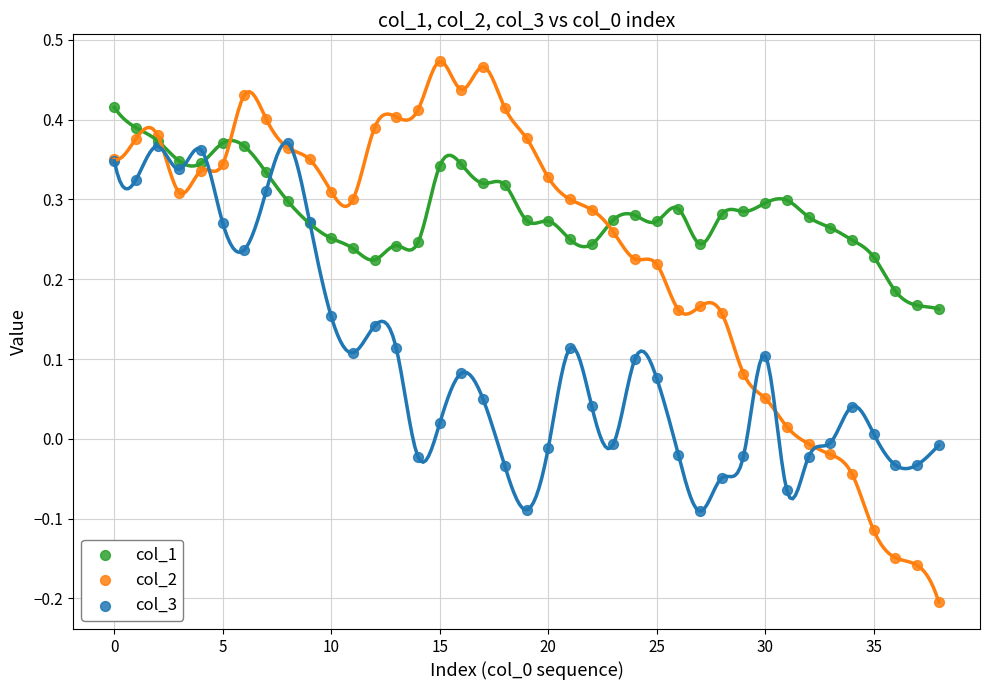

What are all the series names shown in the legend?

col_1, col_2, col_3